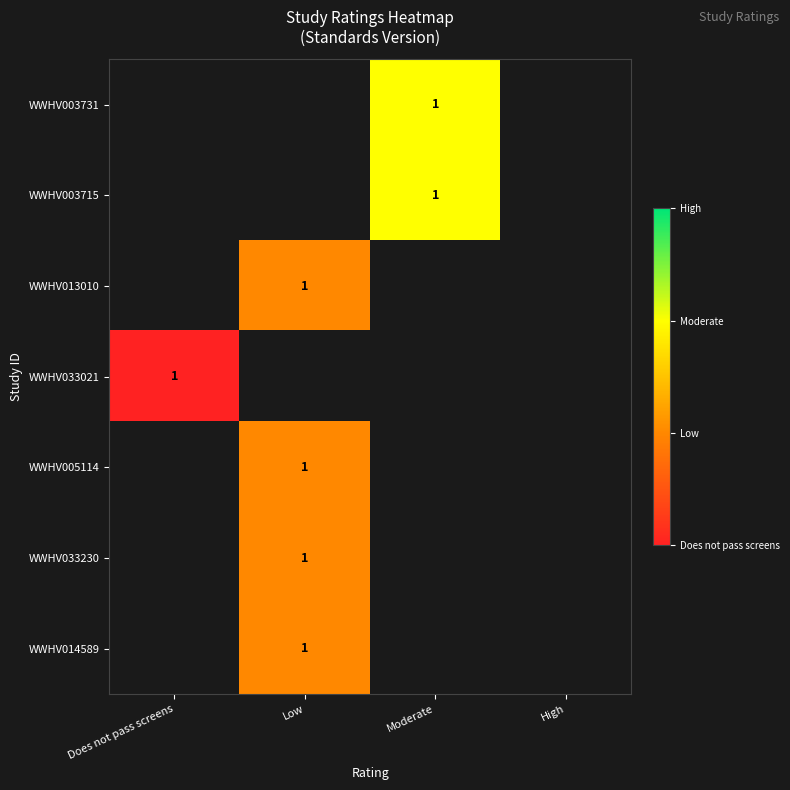

Which has a higher value, Does not pass screens or Low?

Low